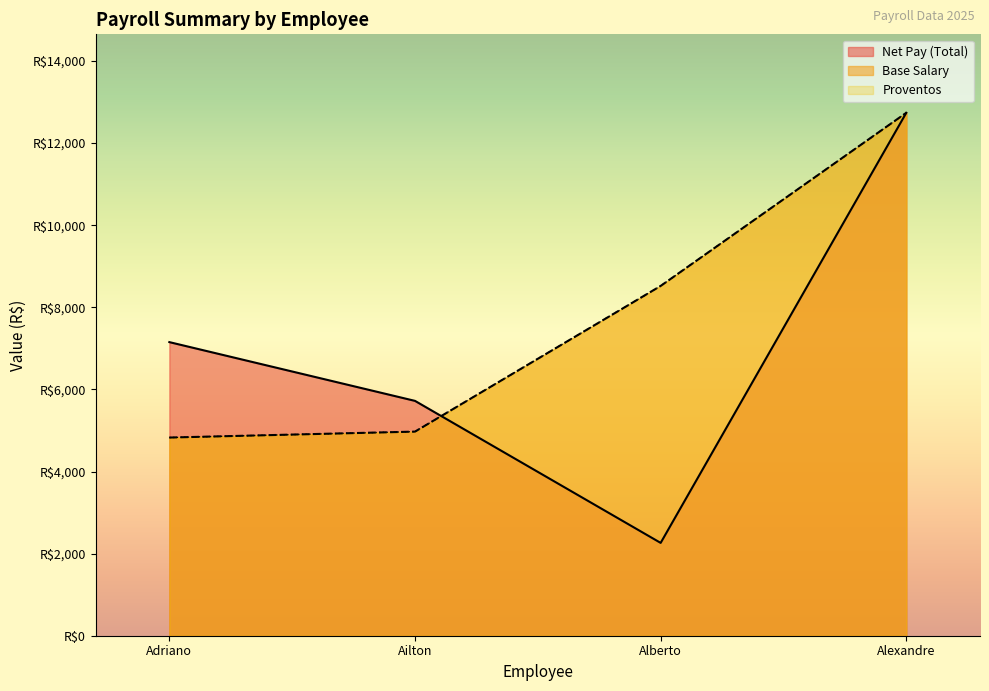

Does the chart display data point markers on the line(s)?

No